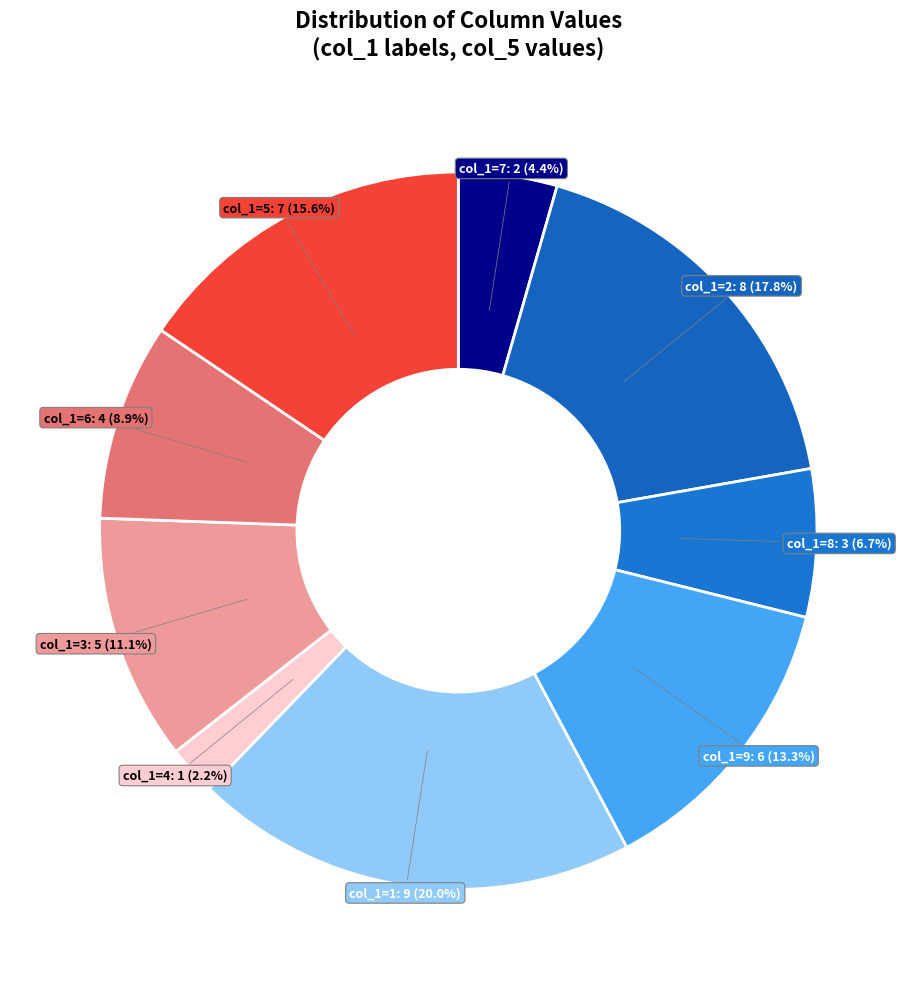

Count the number of slices in the pie.

9